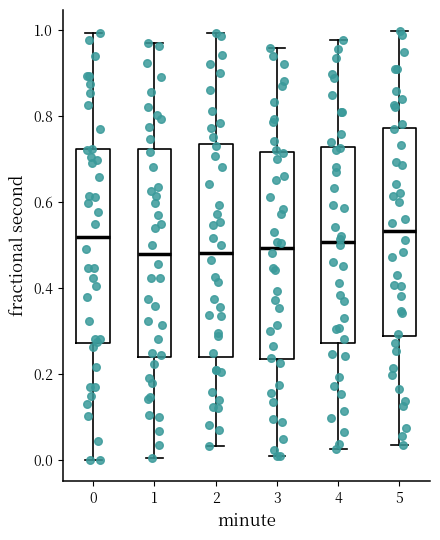

Reading left to right, read every box against the y-axis: the position of its median line, the range the box covers, and the ends of its whiskers. The values are not printed on the chart, so give them approximately, as read against the axis.

0: median 0.52, box 0.28 to 0.72, whiskers 0.00 to 1.00
1: median 0.48, box 0.24 to 0.72, whiskers 0.00 to 0.96
2: median 0.48, box 0.24 to 0.74, whiskers 0.04 to 1.00
3: median 0.50, box 0.24 to 0.72, whiskers 0.00 to 0.96
4: median 0.50, box 0.28 to 0.72, whiskers 0.02 to 0.98
5: median 0.54, box 0.28 to 0.78, whiskers 0.04 to 1.00